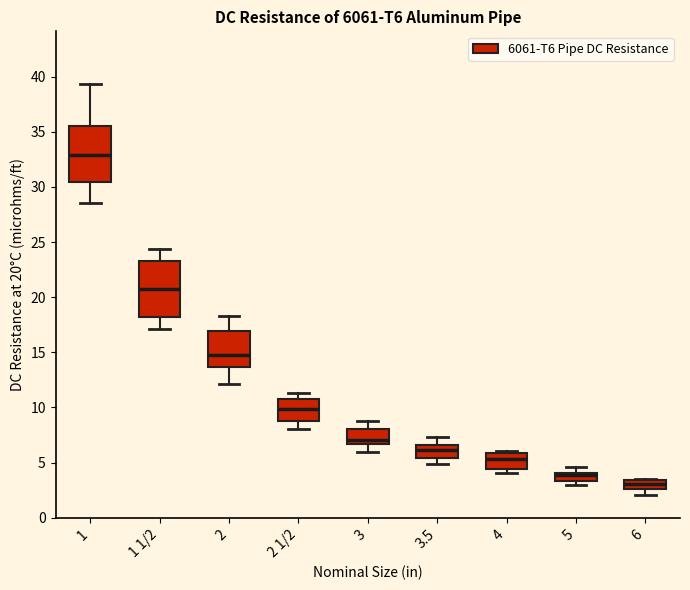

Which box's median line is the lowest?

6